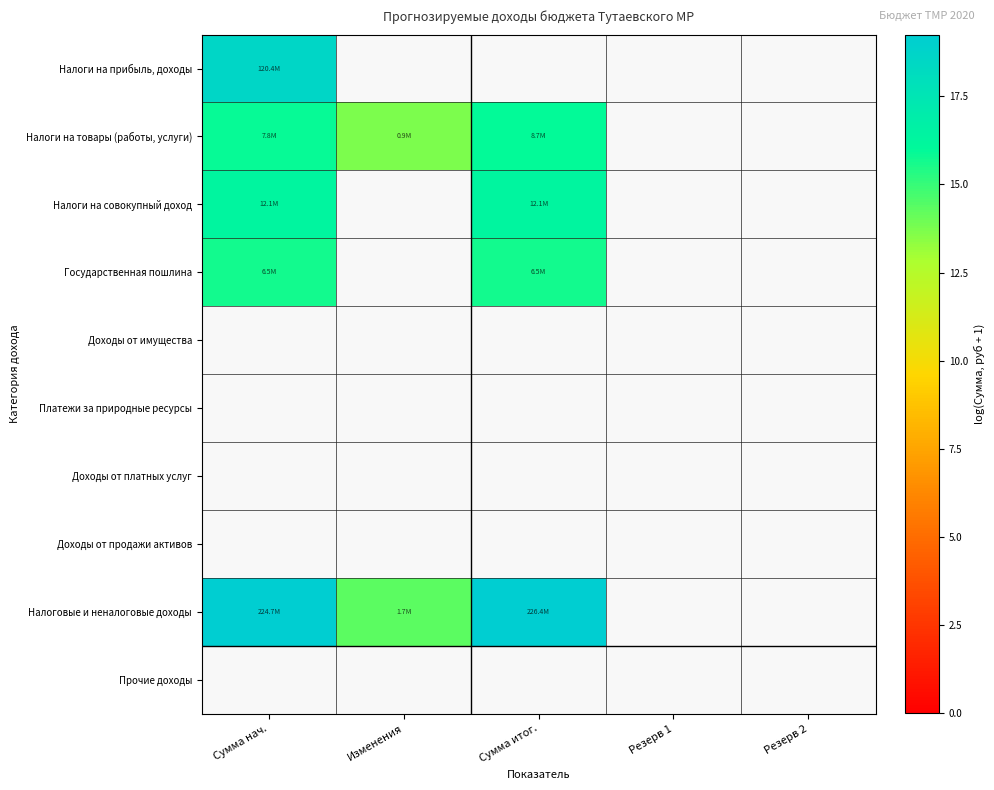

How many series are shown in this chart?

10